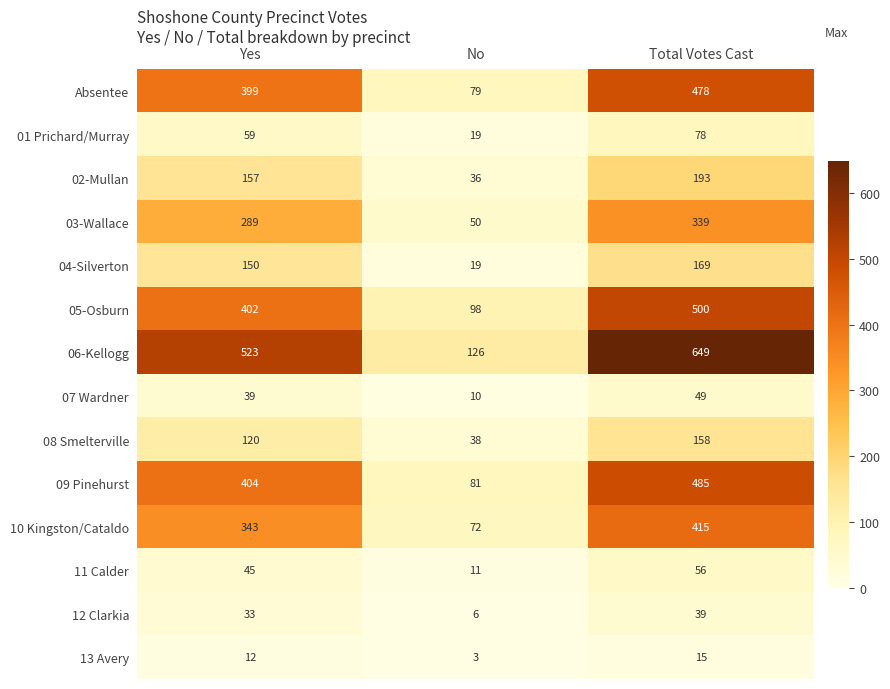

What is the total value across all series at Yes?

2975